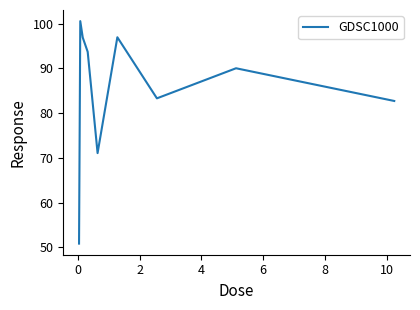

What is the maximum value shown in the chart?

100.5